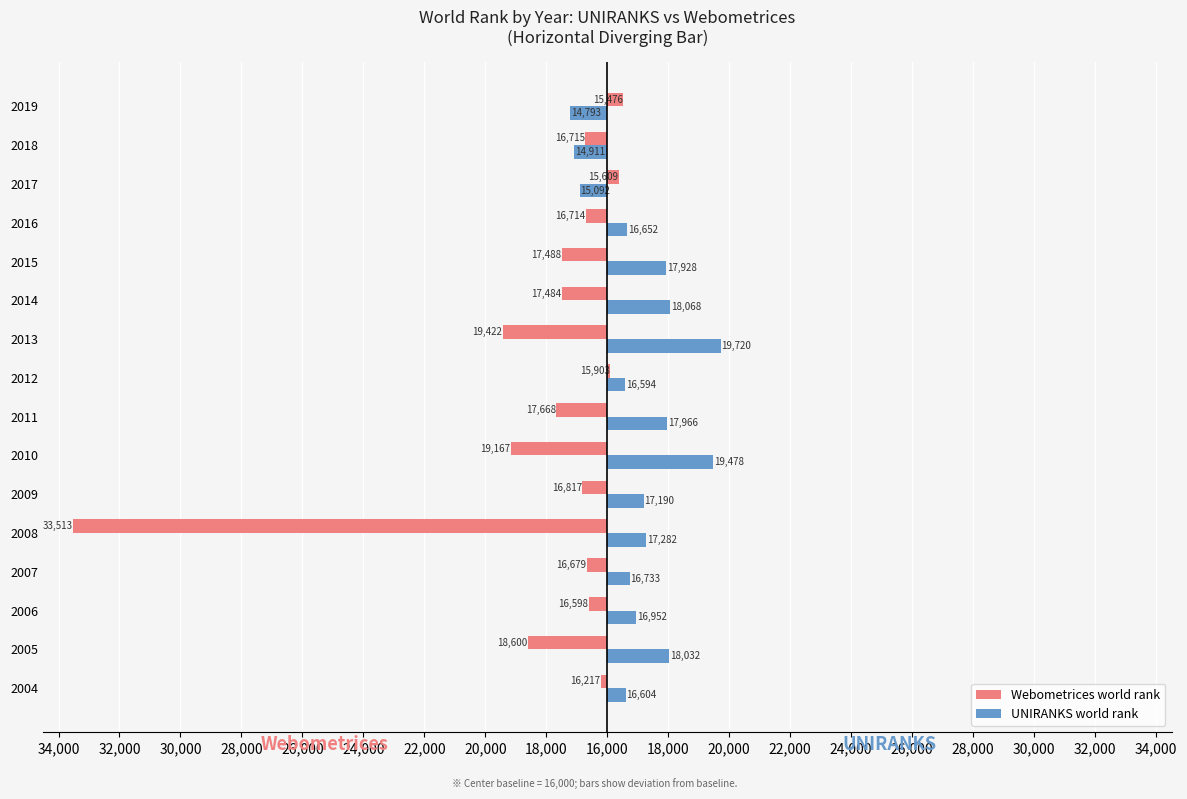

Reading left to right, list all the values displayed in this chart.

Webometrices world rank: -217	-2600	-598	-679	-17513	-817	-3167	-1668	97	-3422	-1484	-1488	-714	391	-715	524
UNIRANKS world rank: 604	2032	952	733	1282	1190	3478	1966	594	3720	2068	1928	652	-908	-1089	-1207